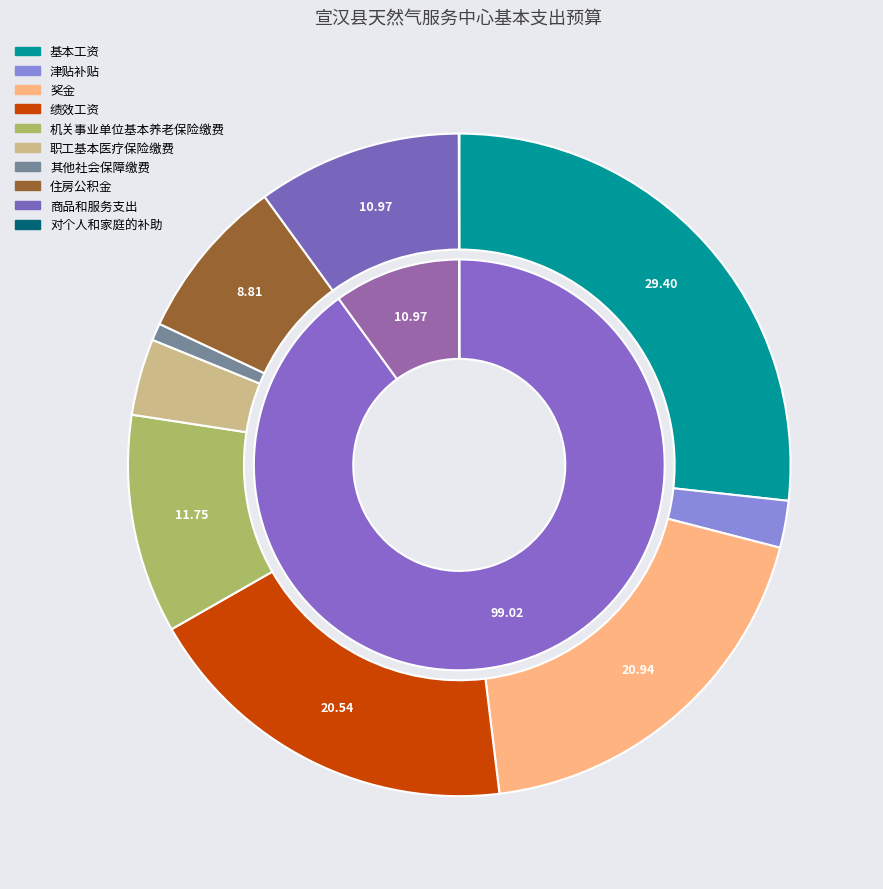

How many segments does this pie chart have?

10